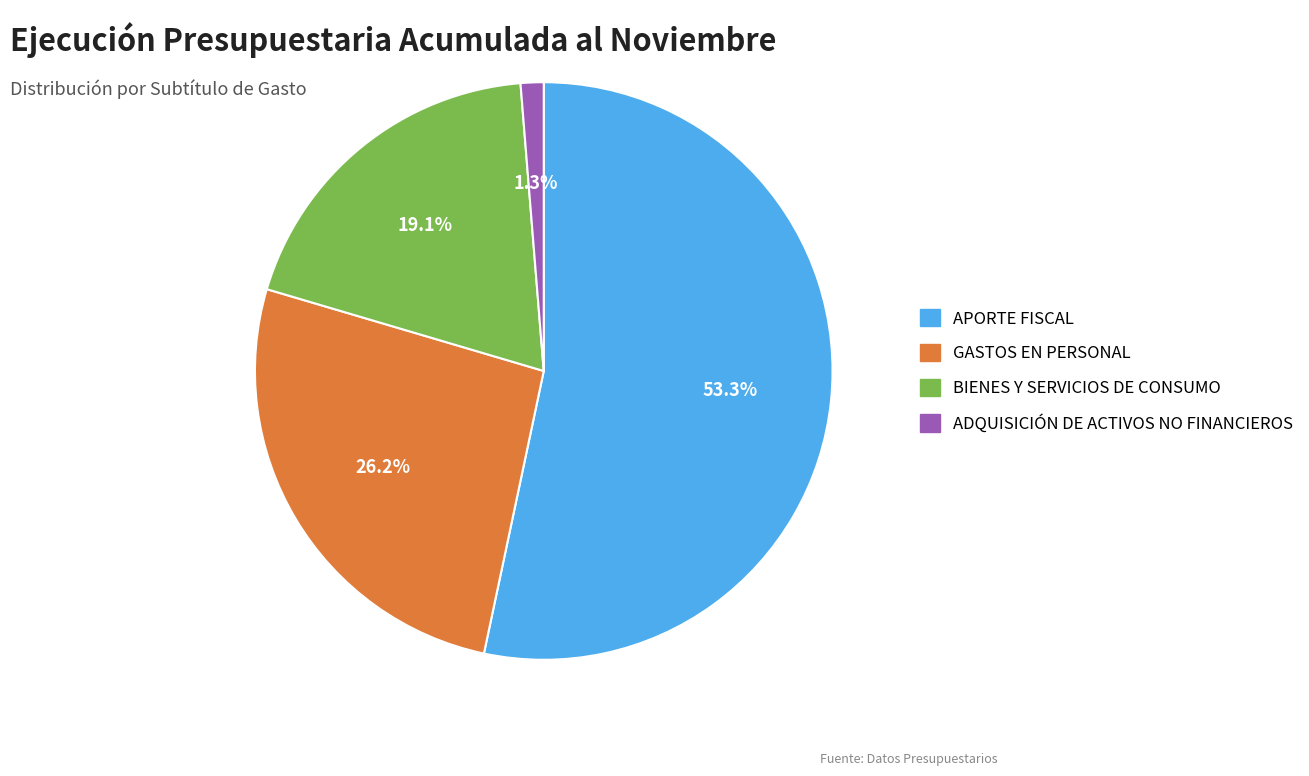

Is GASTOS EN PERSONAL the majority of the pie?

No